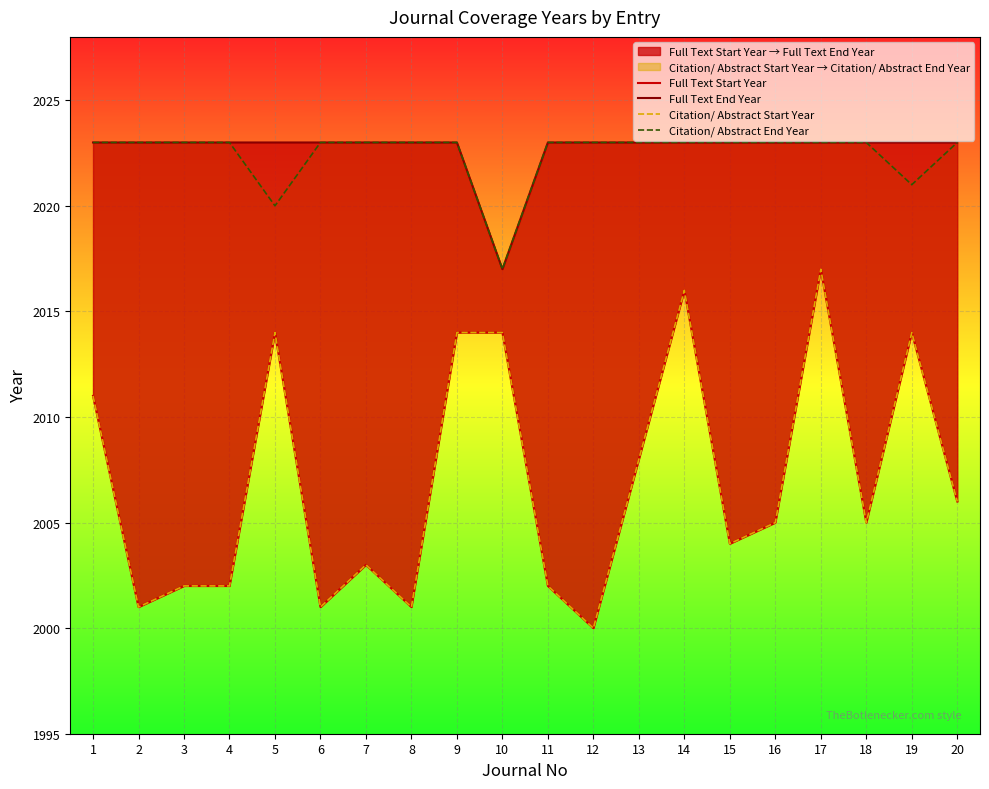

True or false: Full Text End Year and Citation/ Abstract Start Year intersect in this chart.

False